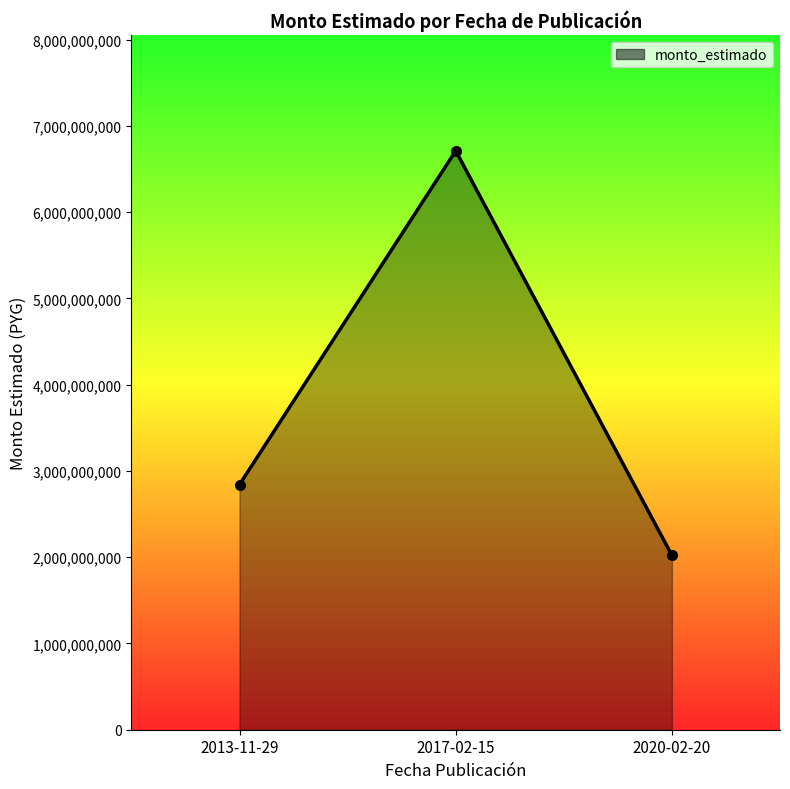

Does the chart display data point markers on the line(s)?

Yes